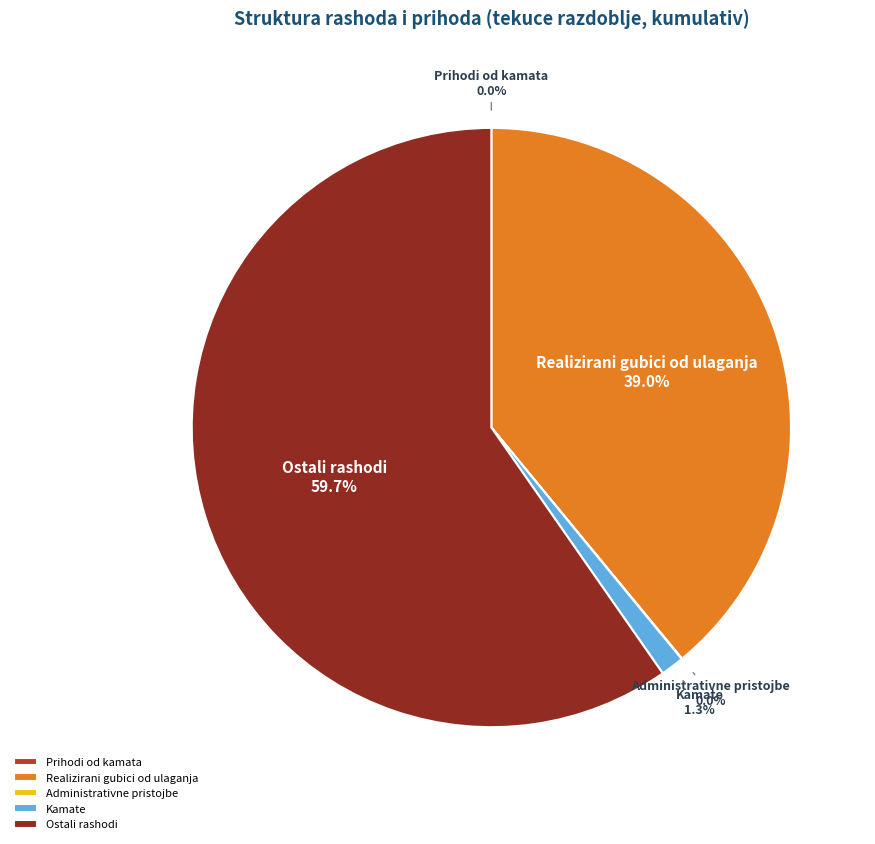

Which category accounts for the majority?

Ostali rashodi